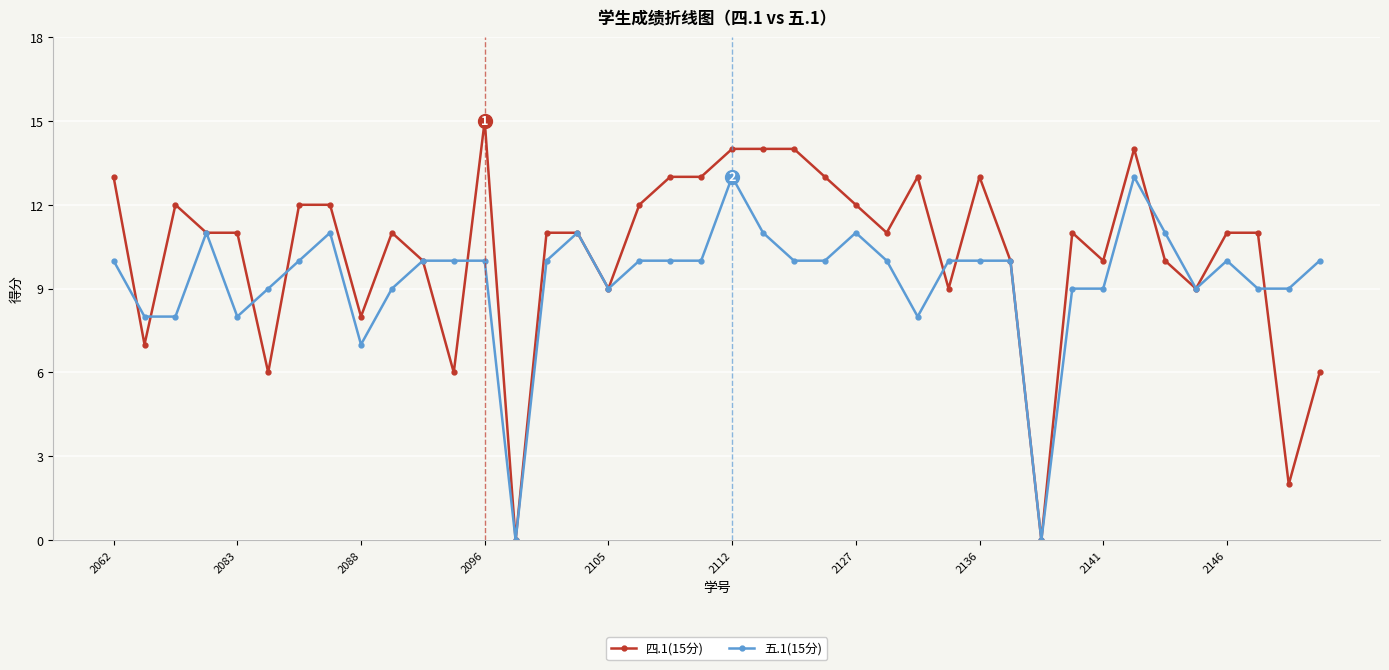

Which series has the largest total across all categories?

四.1(15分)